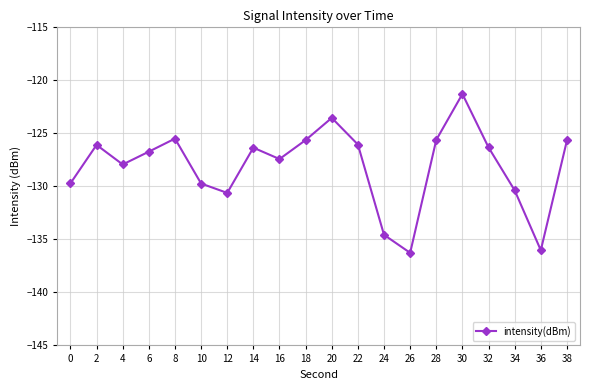

What is the value of the 9th point from the left?

-127.4